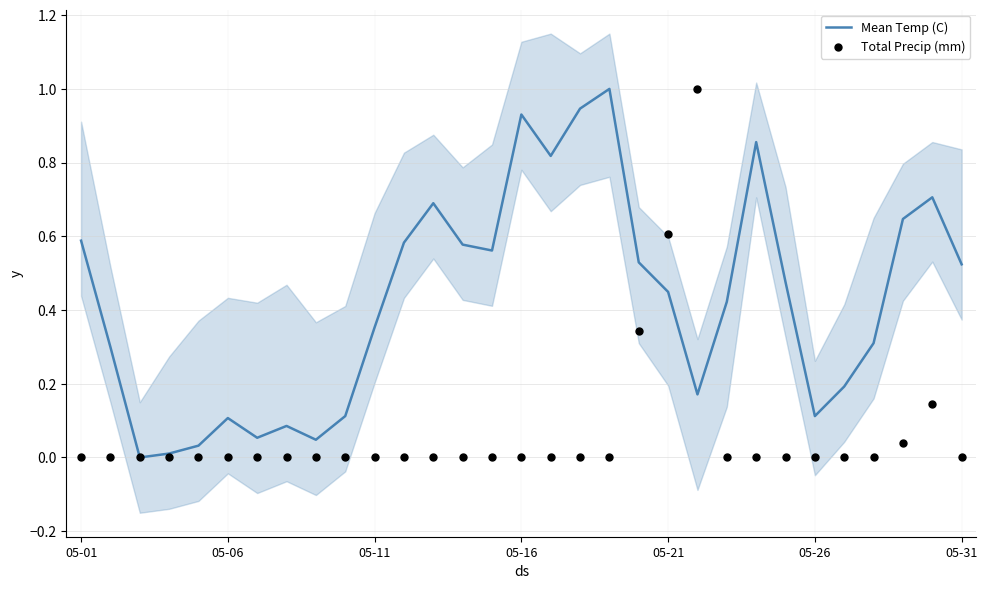

What is the total value across all series at 05-11?

0.4